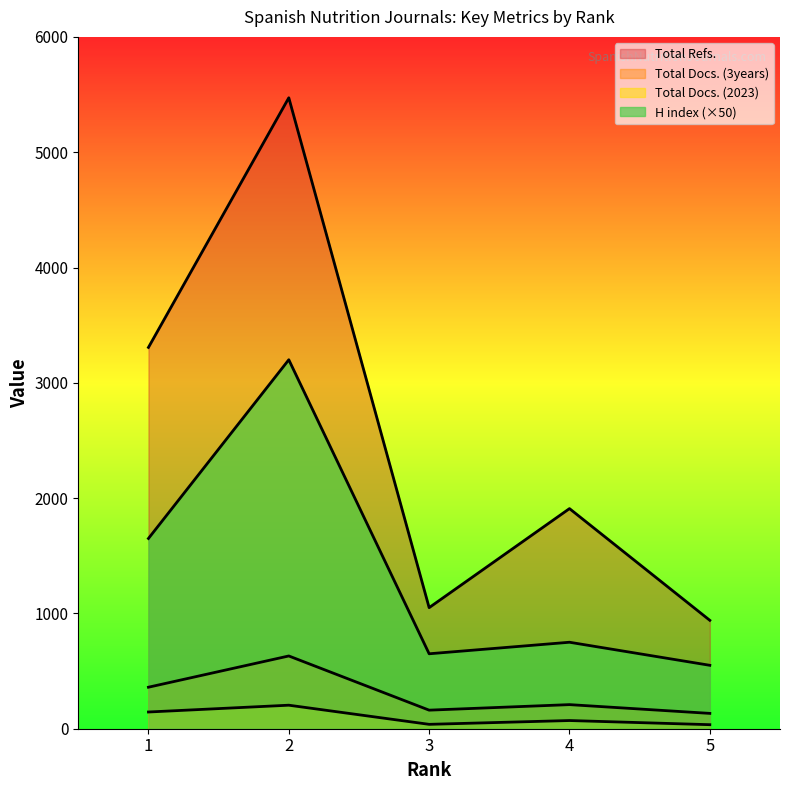

Which label corresponds to the smallest value in the chart?

5